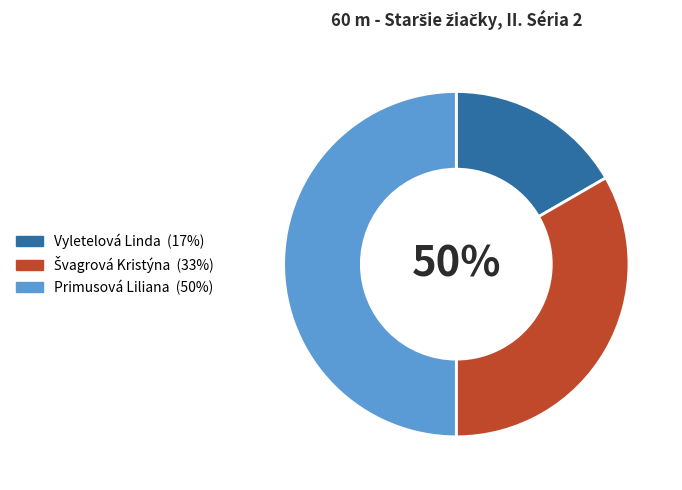

The Vyletelová Linda slice represents 27% of the pie. True or false?

False